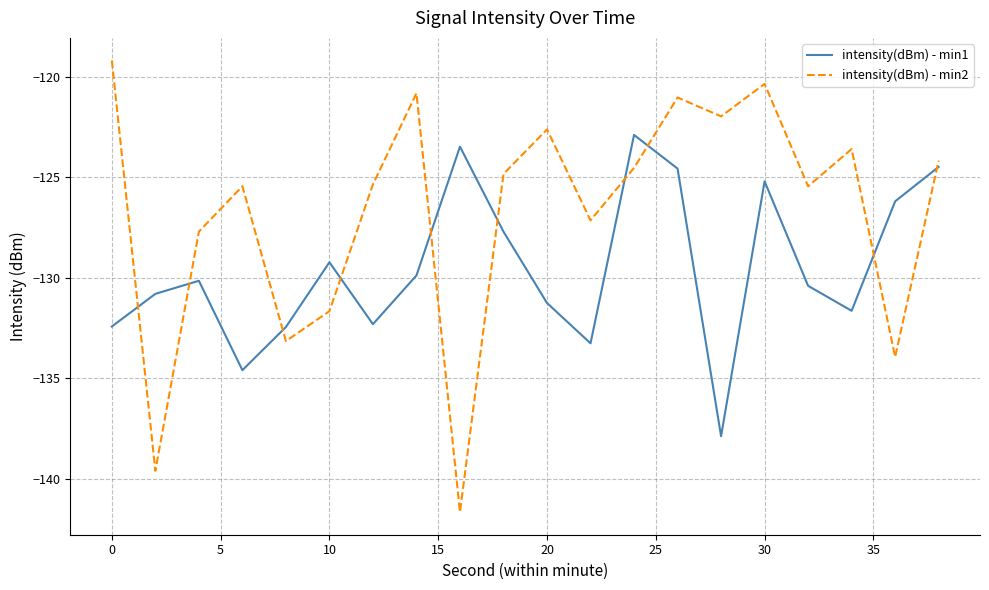

What is the lowest value of the intensity(dBm) - min1 series?

-137.9